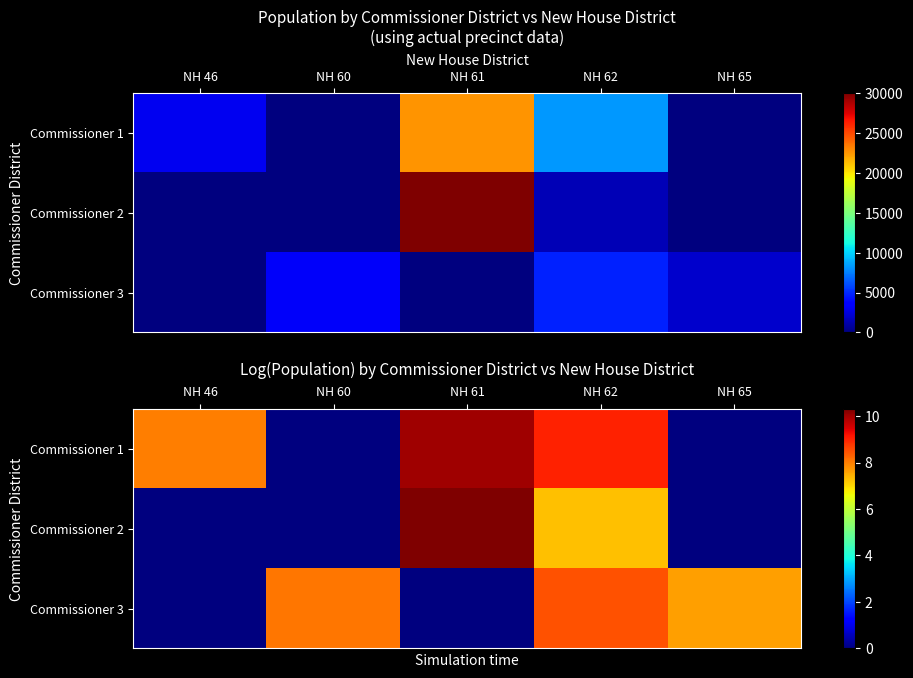

The value of Commissioner 3 at NH 46 is 0.0. True or false?

True